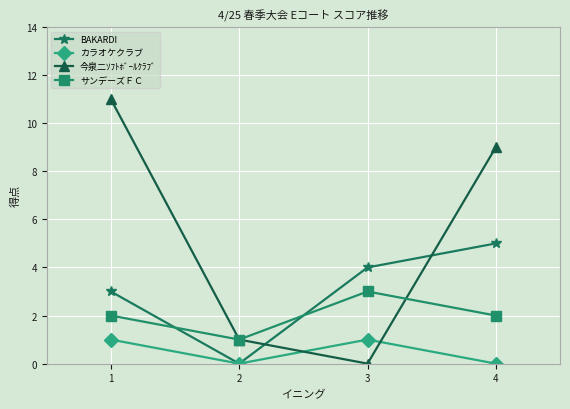

At how many categories does at least one series exceed 6?

2